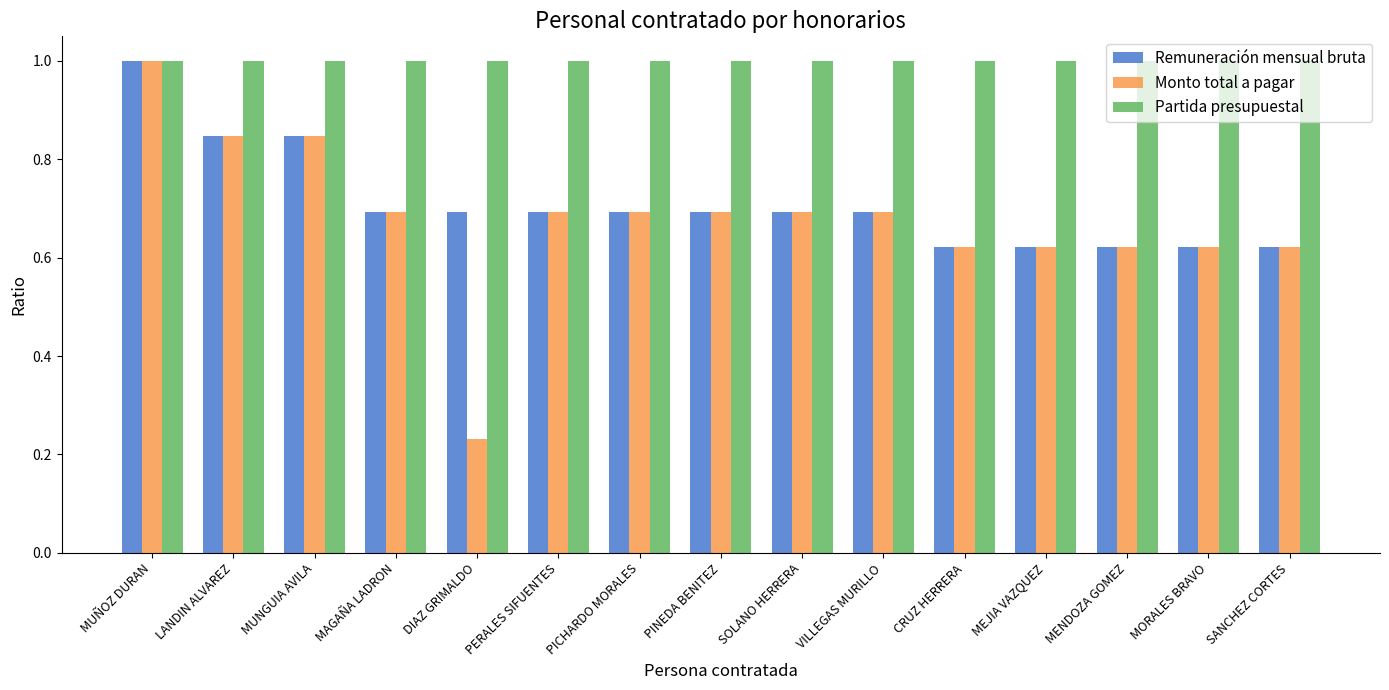

What is the sum of the Partida presupuestal values at SOLANO HERRERA and MUNGUIA AVILA?

2.0